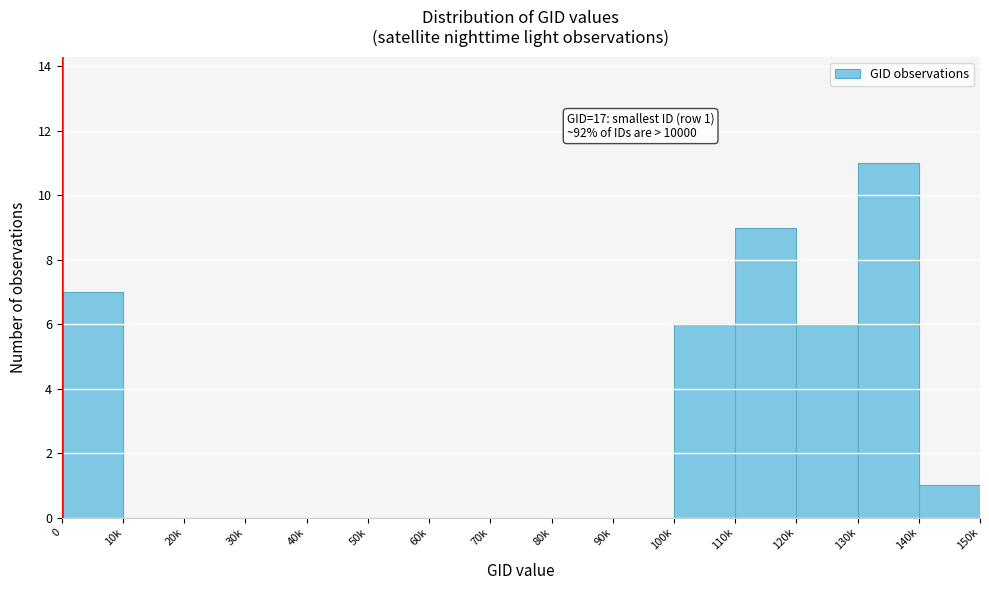

Reading left to right, what are all the values shown in this chart?

0=7	10k=0	20k=0	30k=0	40k=0	50k=0	60k=0	70k=0	80k=0	90k=0	100k=6	110k=9	120k=6	130k=11	140k=1